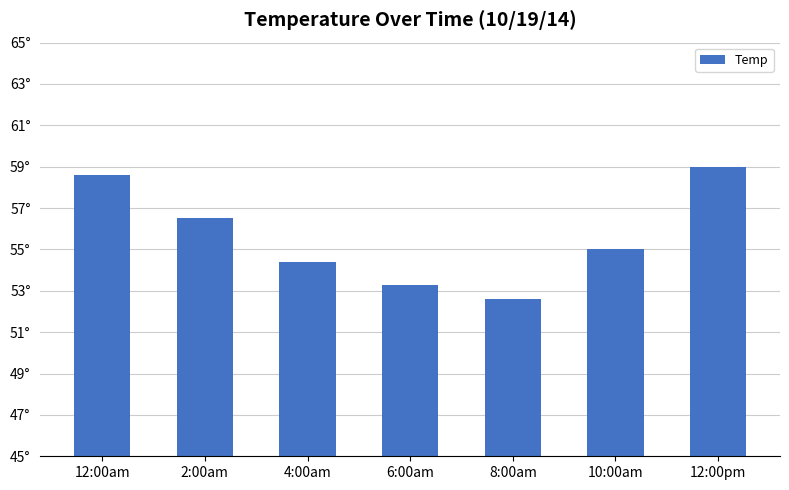

Does the chart contain any negative values?

No